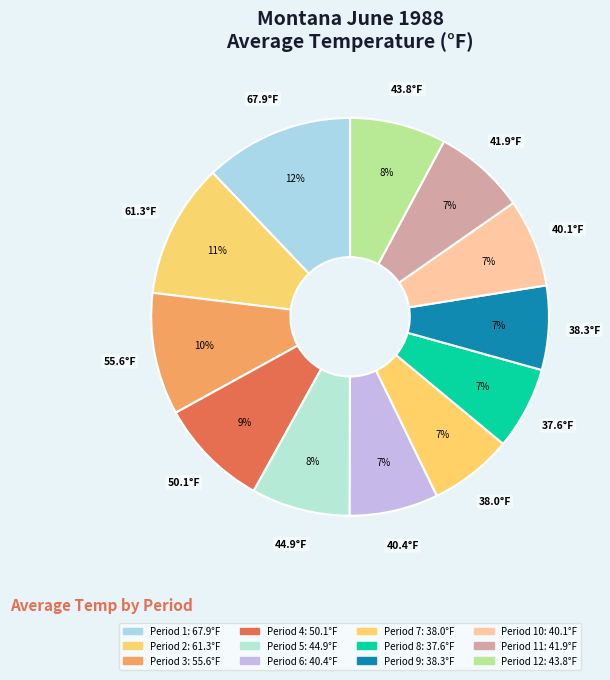

Which category has the smallest portion of the pie?

Period 8